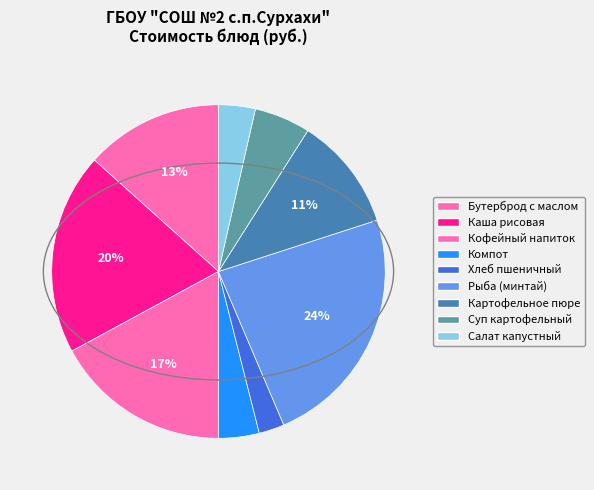

How many slices are in this pie chart?

9